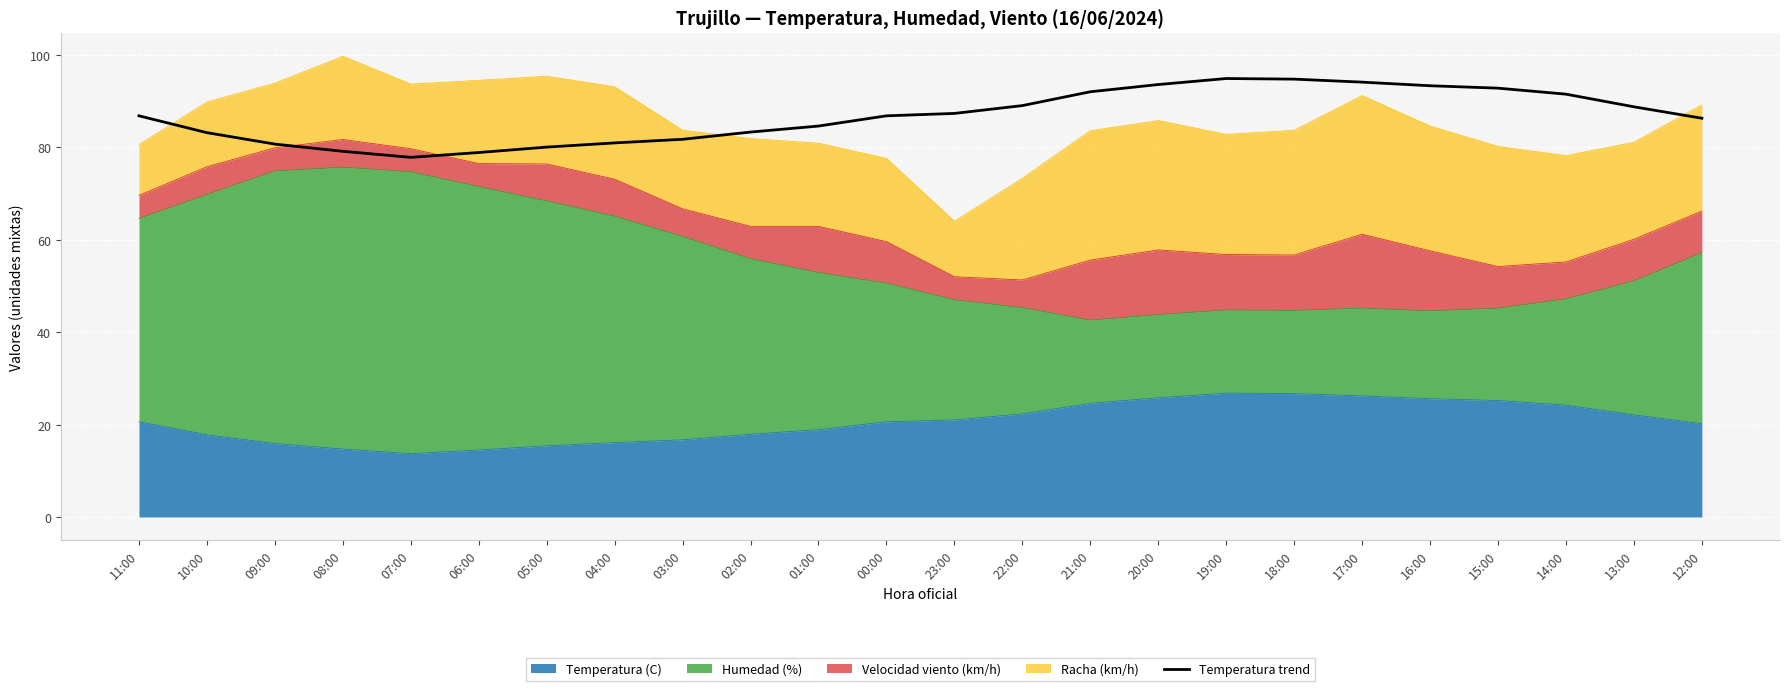

True or false: there are more than 1 points higher than both neighbors.

False